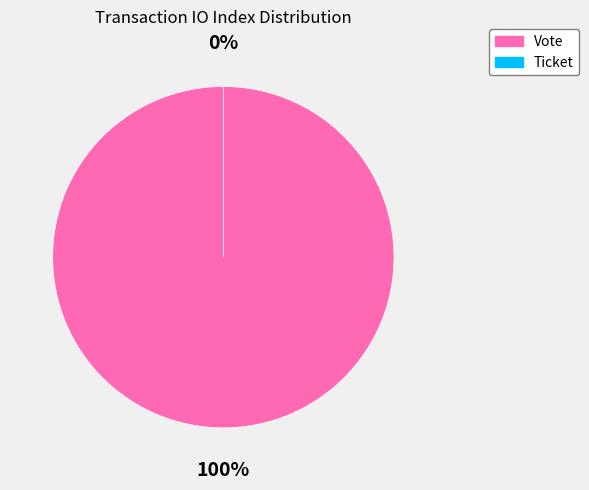

True or false: Ticket accounts for 1% of the total.

False